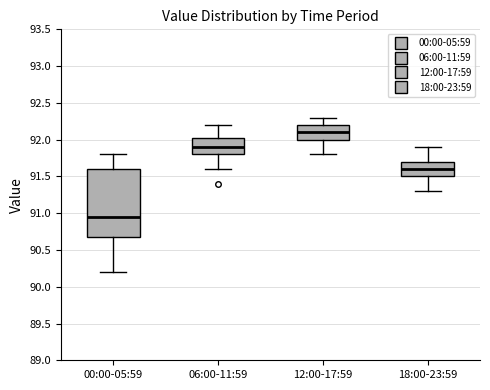

Which box is the tallest, from its lower edge to its upper edge?

00:00-05:59